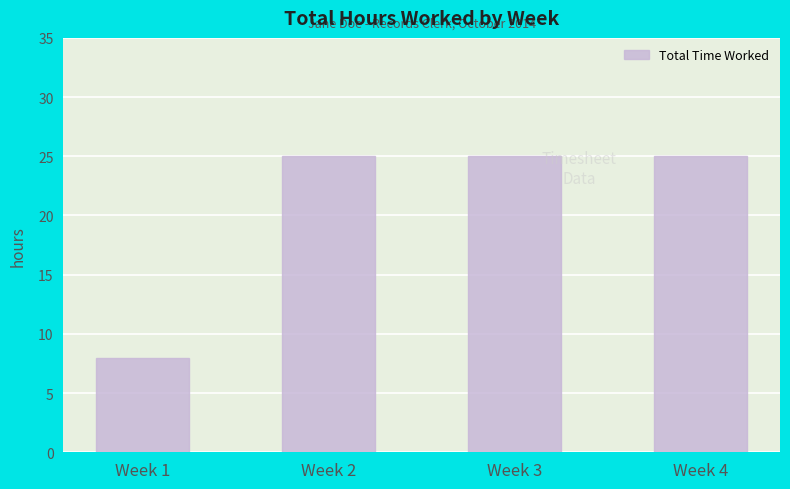

Which has a higher value, Week 1 or Week 3?

Week 3